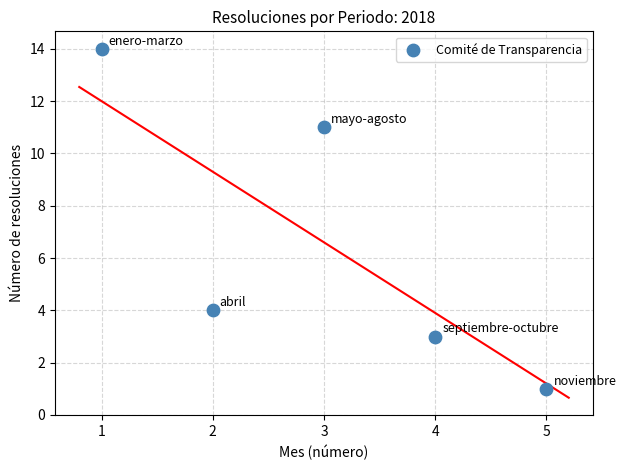

What is the average X value?

3